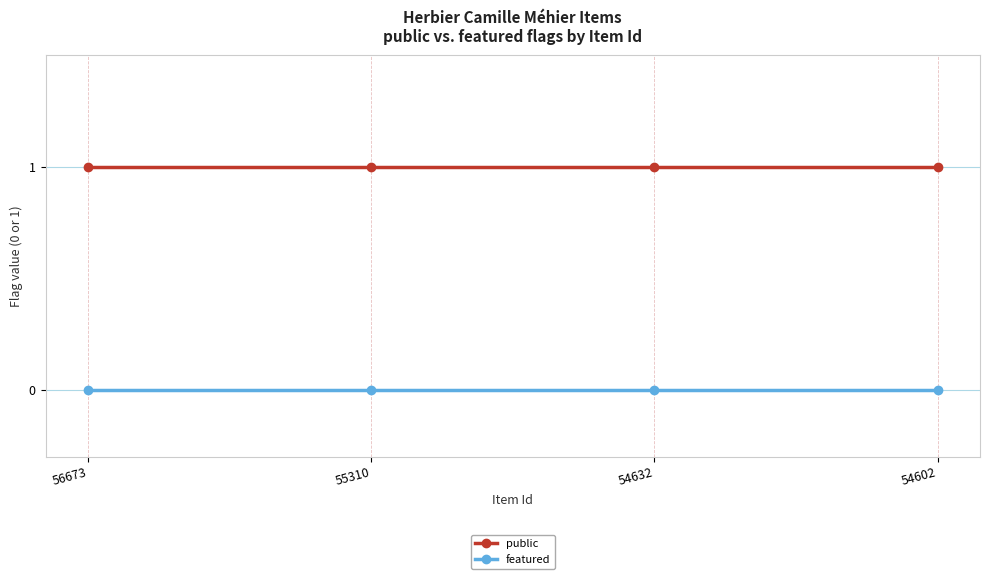

True or false: public has a value of 1 at 54632.

True